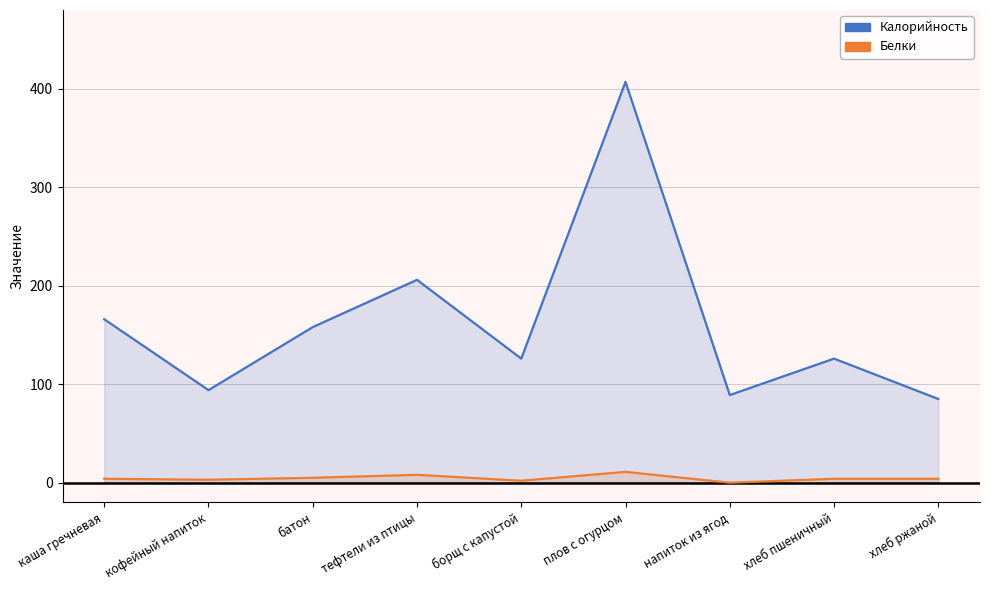

What is the approximate value of Калорийность at борщ с капустой, to the nearest 50?

150